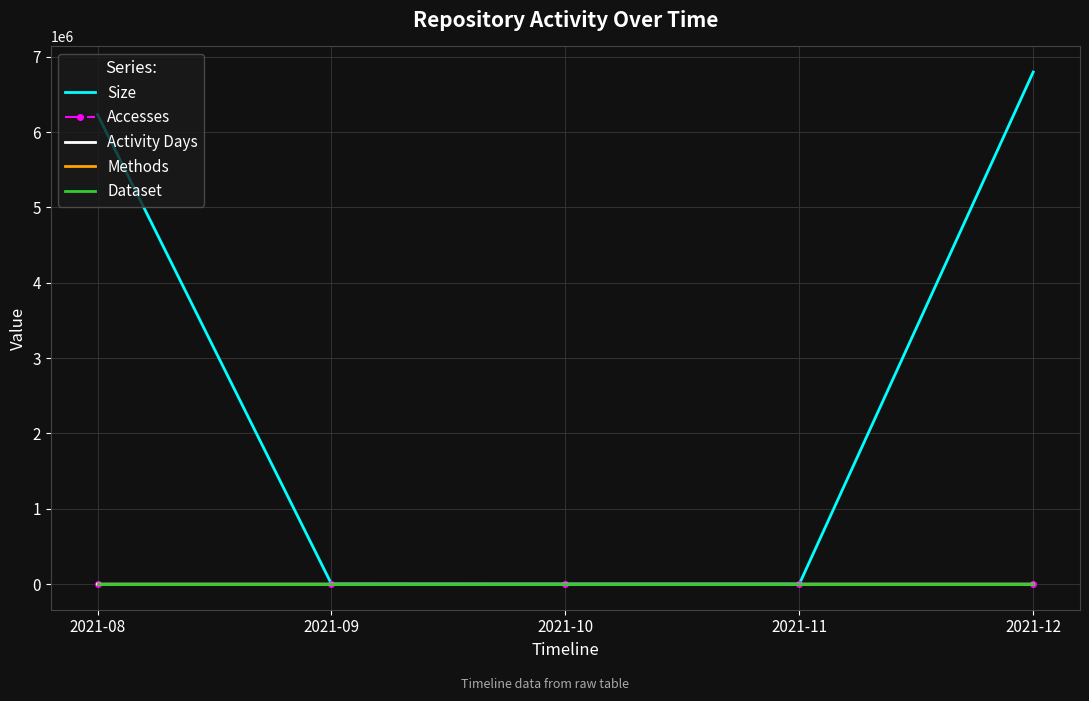

What is the maximum value for Methods?

1